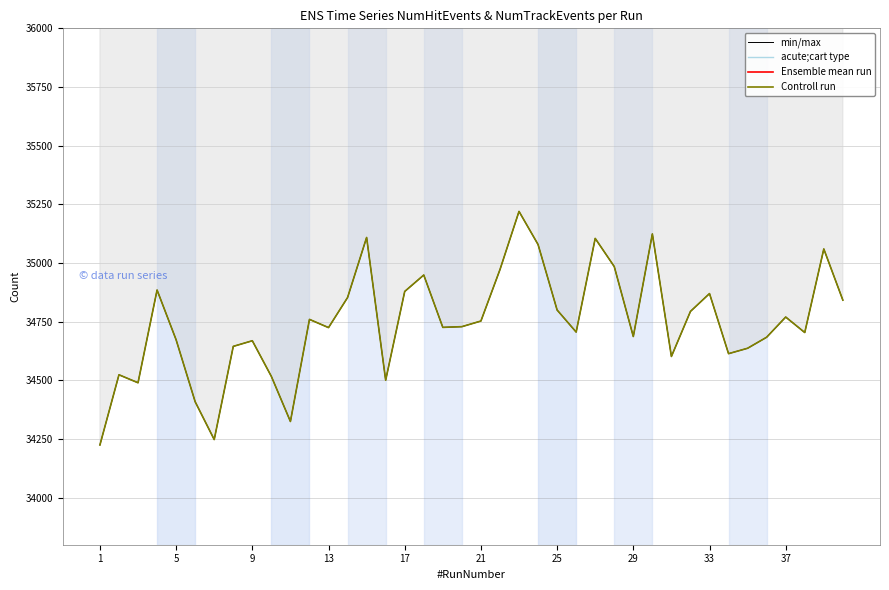

What is the minimum value shown in the chart?

34225.0